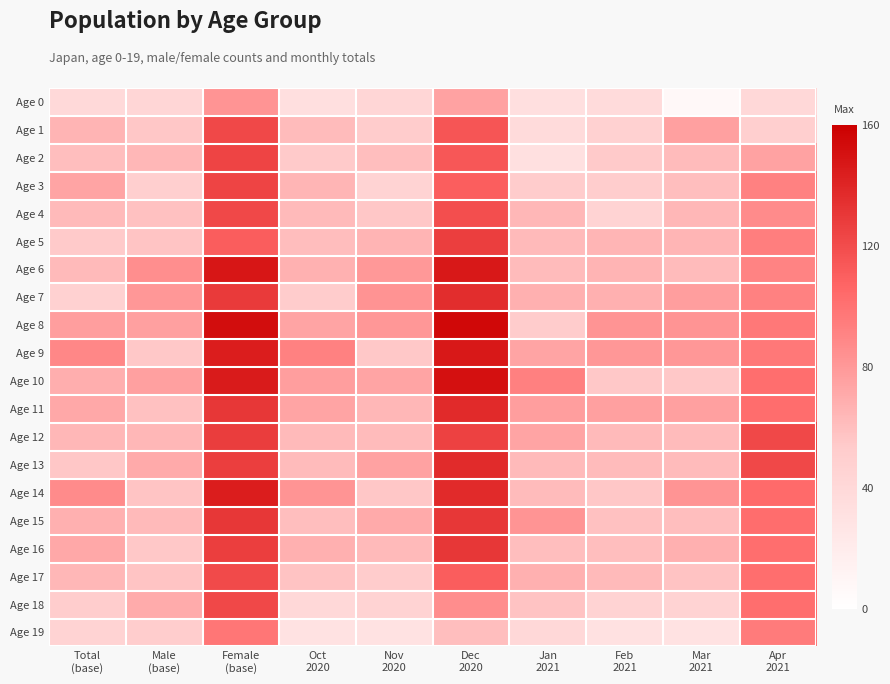

Reading left to right, what are all the values shown in this chart?

Age 0: Total
(base)=39	Male
(base)=43	Female
(base)=82	Oct
2020=33	Nov
2020=42	Dec
2020=75	Jan
2021=33	Feb
2021=38	Mar
2021=7	Apr
2021=41
Age 1: Total
(base)=66	Male
(base)=56	Female
(base)=122	Oct
2020=62	Nov
2020=53	Dec
2020=115	Jan
2021=38	Feb
2021=48	Mar
2021=76	Apr
2021=50
Age 2: Total
(base)=60	Male
(base)=64	Female
(base)=124	Oct
2020=54	Nov
2020=60	Dec
2020=114	Jan
2021=32	Feb
2021=54	Mar
2021=62	Apr
2021=75
Age 3: Total
(base)=74	Male
(base)=50	Female
(base)=124	Oct
2020=65	Nov
2020=45	Dec
2020=110	Jan
2021=53	Feb
2021=52	Mar
2021=60	Apr
2021=92
Age 4: Total
(base)=63	Male
(base)=59	Female
(base)=122	Oct
2020=63	Nov
2020=56	Dec
2020=119	Jan
2021=64	Feb
2021=46	Mar
2021=64	Apr
2021=87
Age 5: Total
(base)=54	Male
(base)=57	Female
(base)=111	Oct
2020=61	Nov
2020=66	Dec
2020=127	Jan
2021=63	Feb
2021=65	Mar
2021=65	Apr
2021=94
Age 6: Total
(base)=63	Male
(base)=85	Female
(base)=148	Oct
2020=67	Nov
2020=80	Dec
2020=147	Jan
2021=62	Feb
2021=66	Mar
2021=62	Apr
2021=91
Age 7: Total
(base)=48	Male
(base)=81	Female
(base)=129	Oct
2020=53	Nov
2020=83	Dec
2020=136	Jan
2021=68	Feb
2021=68	Mar
2021=77	Apr
2021=92
Age 8: Total
(base)=77	Male
(base)=76	Female
(base)=153	Oct
2020=74	Nov
2020=81	Dec
2020=155	Jan
2021=53	Feb
2021=82	Mar
2021=82	Apr
2021=97
Age 9: Total
(base)=89	Male
(base)=55	Female
(base)=144	Oct
2020=92	Nov
2020=55	Dec
2020=147	Jan
2021=74	Feb
2021=81	Mar
2021=81	Apr
2021=97
Age 10: Total
(base)=69	Male
(base)=76	Female
(base)=145	Oct
2020=77	Nov
2020=74	Dec
2020=151	Jan
2021=93	Feb
2021=55	Mar
2021=55	Apr
2021=102
Age 11: Total
(base)=72	Male
(base)=59	Female
(base)=131	Oct
2020=74	Nov
2020=64	Dec
2020=138	Jan
2021=77	Feb
2021=76	Mar
2021=76	Apr
2021=103
Age 12: Total
(base)=64	Male
(base)=64	Female
(base)=128	Oct
2020=63	Nov
2020=62	Dec
2020=125	Jan
2021=74	Feb
2021=63	Mar
2021=62	Apr
2021=122
Age 13: Total
(base)=56	Male
(base)=71	Female
(base)=127	Oct
2020=62	Nov
2020=75	Dec
2020=137	Jan
2021=63	Feb
2021=62	Mar
2021=62	Apr
2021=122
Age 14: Total
(base)=87	Male
(base)=57	Female
(base)=144	Oct
2020=82	Nov
2020=56	Dec
2020=138	Jan
2021=62	Feb
2021=56	Mar
2021=82	Apr
2021=104
Age 15: Total
(base)=68	Male
(base)=63	Female
(base)=131	Oct
2020=60	Nov
2020=71	Dec
2020=131	Jan
2021=82	Feb
2021=59	Mar
2021=60	Apr
2021=103
Age 16: Total
(base)=72	Male
(base)=55	Female
(base)=127	Oct
2020=68	Nov
2020=63	Dec
2020=131	Jan
2021=60	Feb
2021=60	Mar
2021=68	Apr
2021=102
Age 17: Total
(base)=64	Male
(base)=57	Female
(base)=121	Oct
2020=58	Nov
2020=53	Dec
2020=111	Jan
2021=68	Feb
2021=63	Mar
2021=58	Apr
2021=102
Age 18: Total
(base)=52	Male
(base)=70	Female
(base)=122	Oct
2020=41	Nov
2020=45	Dec
2020=86	Jan
2021=58	Feb
2021=45	Mar
2021=45	Apr
2021=102
Age 19: Total
(base)=46	Male
(base)=52	Female
(base)=98	Oct
2020=30	Nov
2020=30	Dec
2020=60	Jan
2021=40	Feb
2021=31	Mar
2021=30	Apr
2021=95